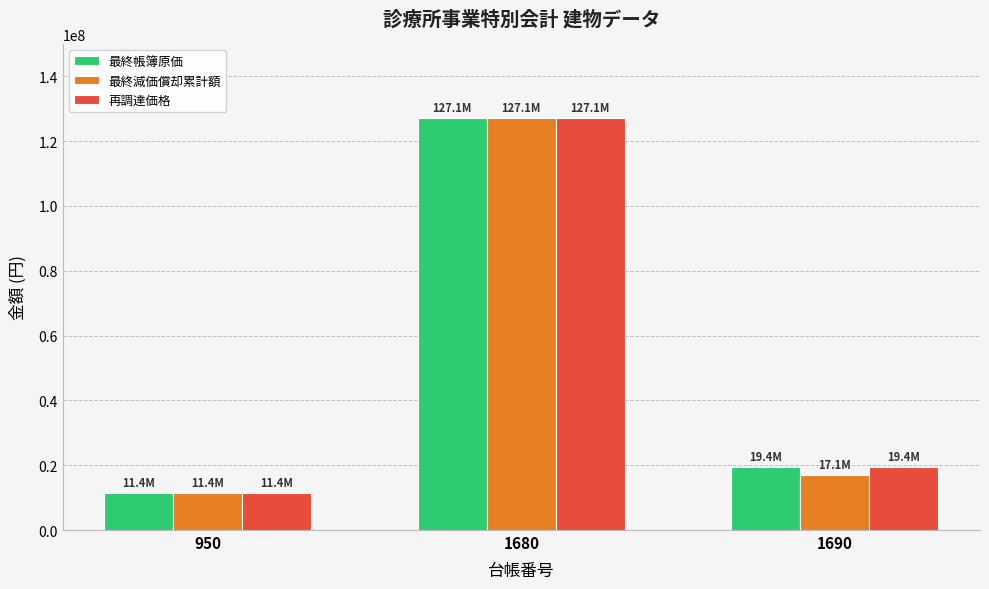

Reading left to right, extract all data points from this chart.

最終帳簿原価: 11400000	127080000	19375000
最終減価償却累計額: 11399999	127079999	17050000
再調達価格: 11400000	127080000	19375000